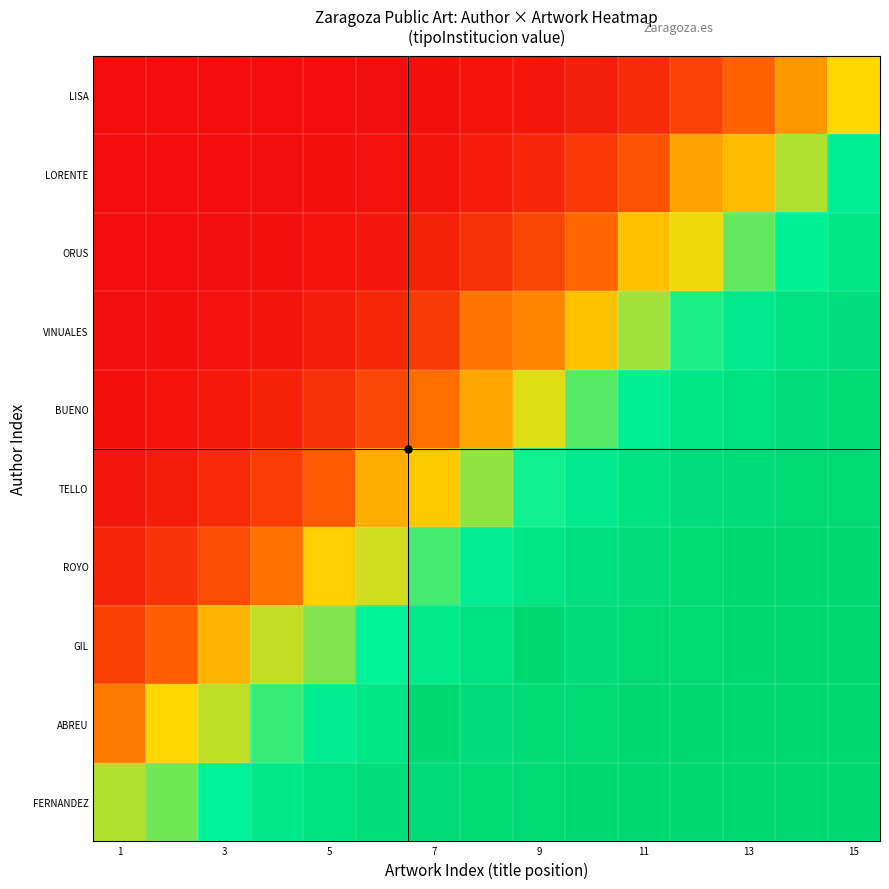

Reading left to right, what are all the values shown in this chart?

FERNANDEZ: 0.1	0.3	0.5	0.7	0.8	0.9	0.9	1.0	1.0	1.1	1.0	1.0	1.0	1.0	1.0
ABREU: -0.4	-0.0	0.1	0.4	0.6	0.8	1.0	0.9	1.0	1.0	1.0	1.0	1.0	1.1	1.0
GIL: -0.7	-0.5	-0.2	0.1	0.2	0.5	0.7	0.8	1.0	0.9	1.0	1.0	1.0	1.0	1.0
ROYO: -0.9	-0.8	-0.6	-0.4	-0.0	0.1	0.4	0.6	0.7	0.8	0.9	0.9	1.1	1.0	1.0
TELLO: -0.9	-0.9	-0.8	-0.7	-0.6	-0.2	-0.1	0.2	0.5	0.7	0.8	0.9	0.9	1.0	1.0
BUENO: -1.0	-1.0	-0.9	-0.9	-0.8	-0.7	-0.5	-0.2	0.1	0.3	0.6	0.7	0.8	0.9	0.9
VINUALES: -1.0	-1.0	-1.0	-0.9	-0.9	-0.8	-0.7	-0.4	-0.4	-0.1	0.2	0.4	0.6	0.8	0.9
ORUS: -1.0	-1.0	-1.0	-1.0	-1.0	-0.9	-0.9	-0.8	-0.7	-0.5	-0.1	0.0	0.3	0.5	0.7
LORENTE: -1.0	-1.0	-1.0	-1.0	-1.0	-1.0	-1.0	-0.9	-0.9	-0.8	-0.6	-0.2	-0.1	0.2	0.6
LISA: -1.0	-1.0	-1.0	-1.0	-1.0	-1.0	-1.0	-1.0	-0.9	-0.9	-0.8	-0.7	-0.5	-0.3	0.0